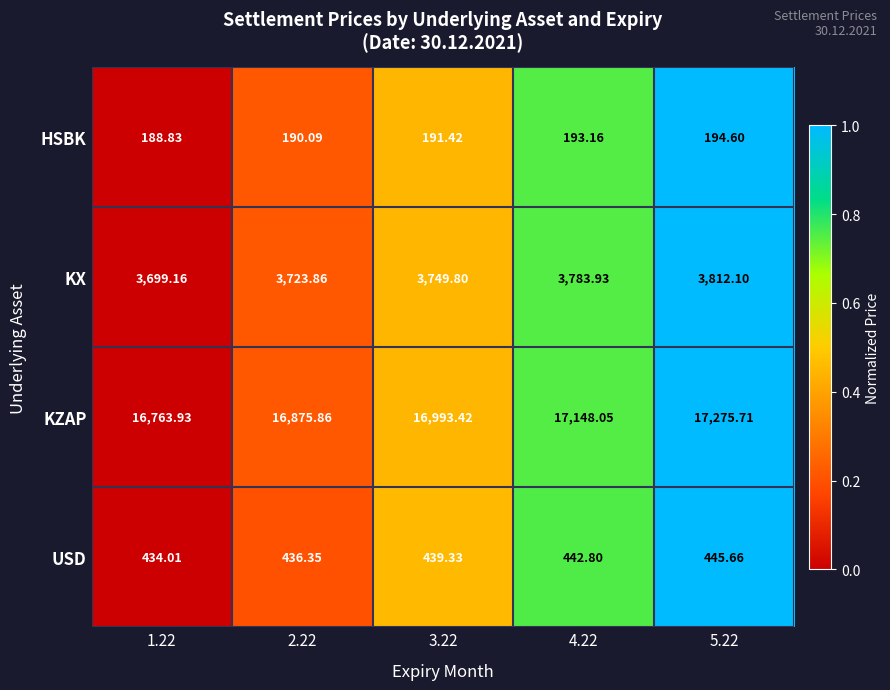

Which series has the largest total across all categories?

KZAP